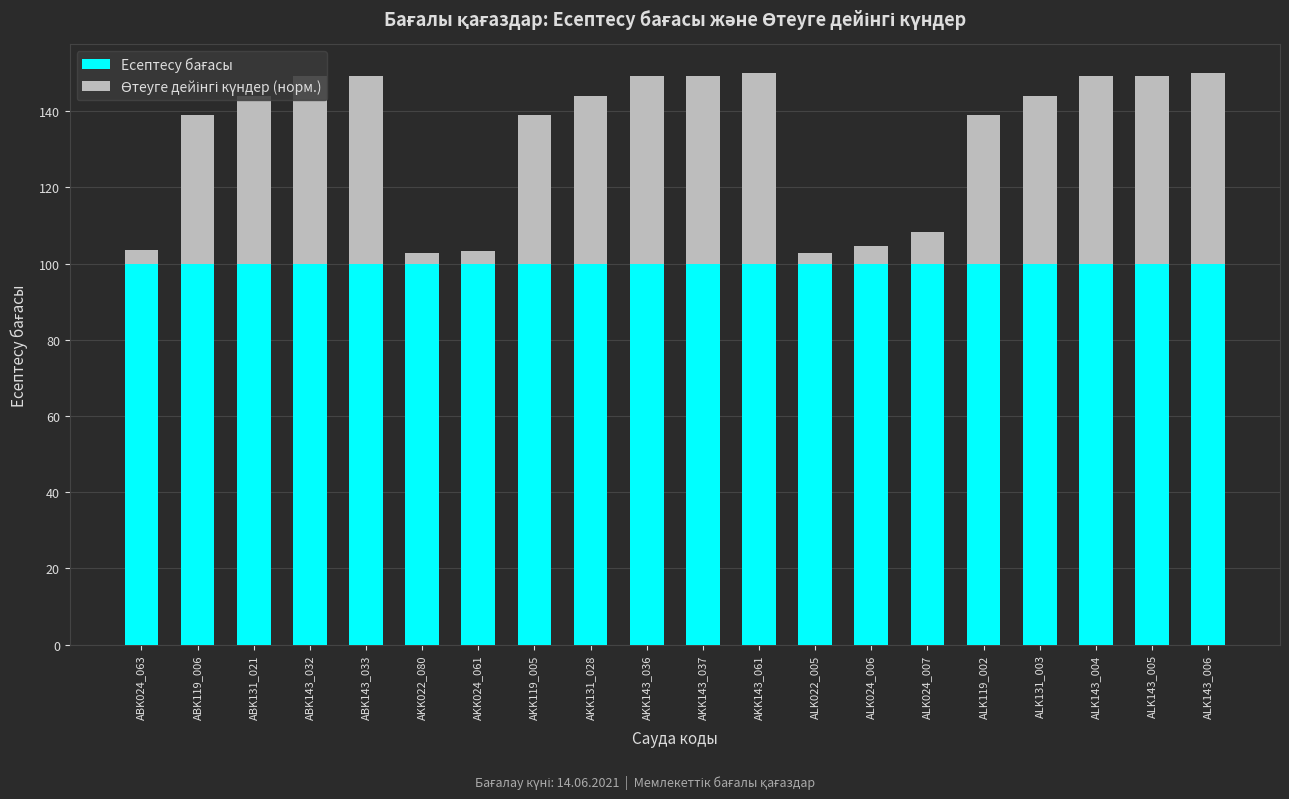

What is the total value across all series at ABK143_033?

149.2